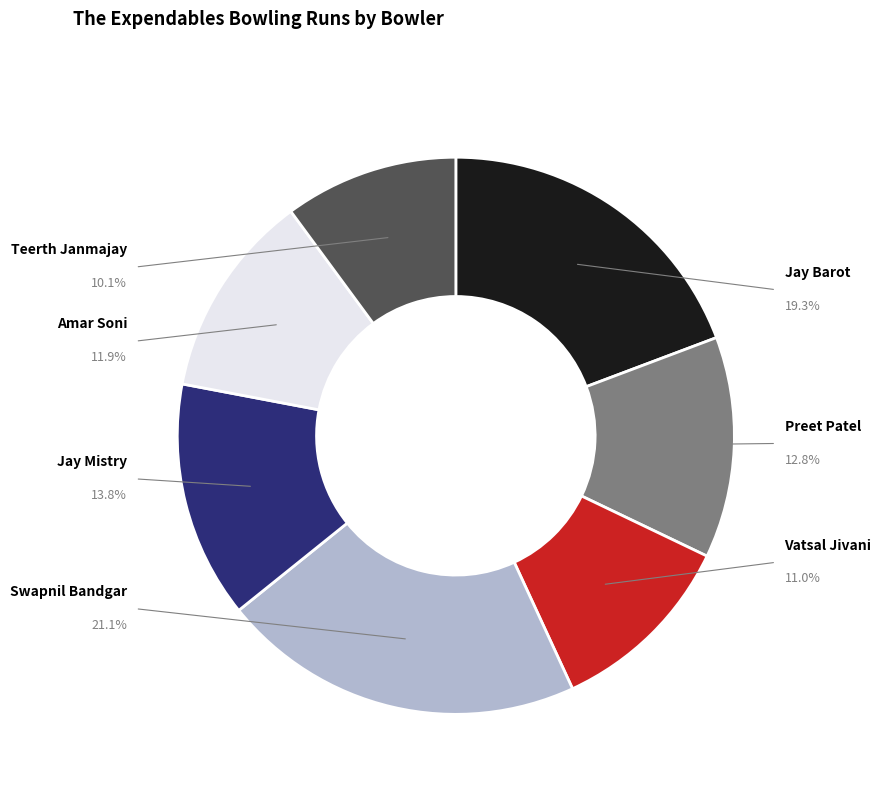

To the nearest percent, what percentage of the pie is Swapnil Bandgar?

21%